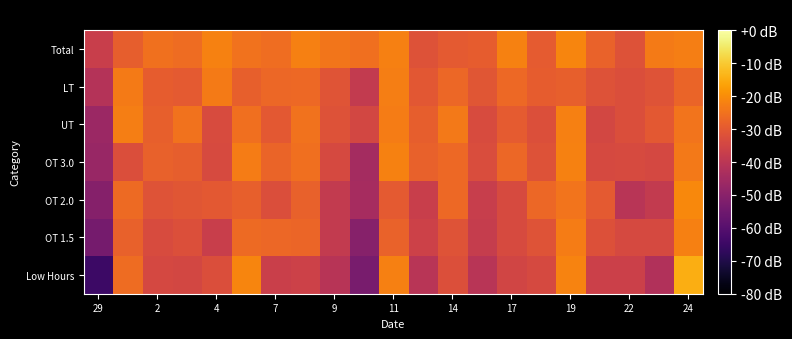

How many data points does each series have?

21